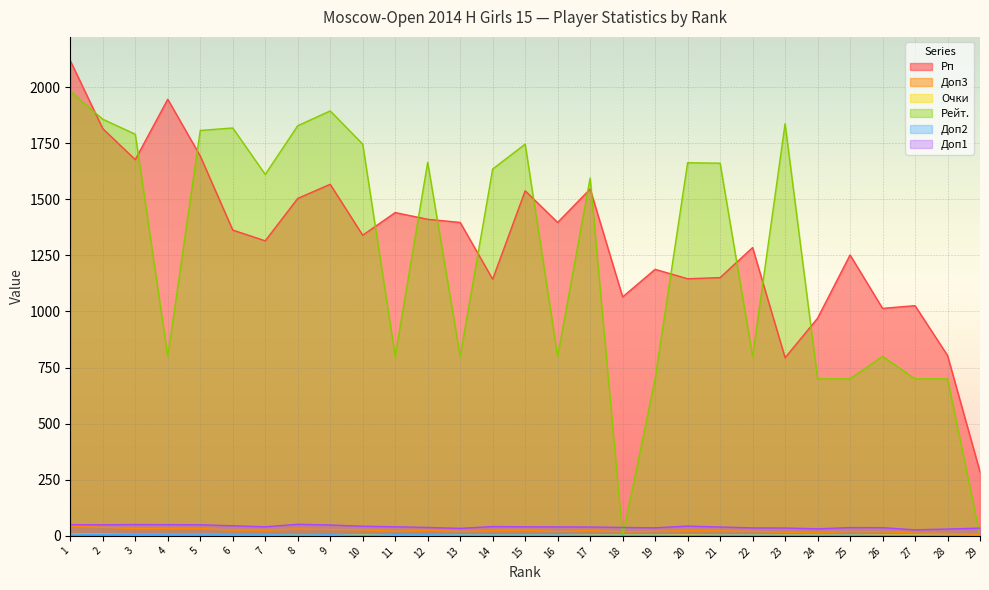

At which label does Рейт. first exceed 1611?

1